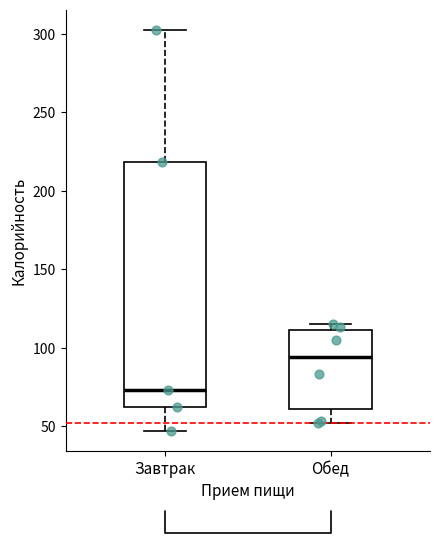

Comparing the boxes themselves (not the whiskers), which one is the tallest?

Завтрак